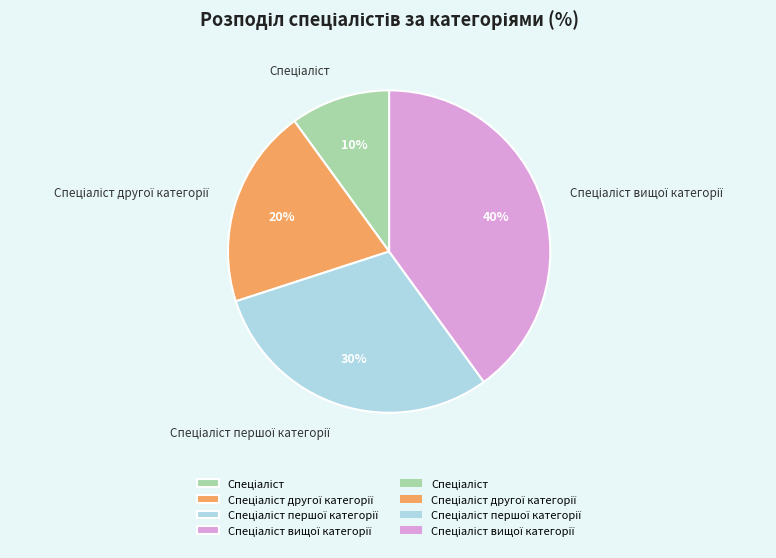

Is there any slice that represents more than half of the pie?

No